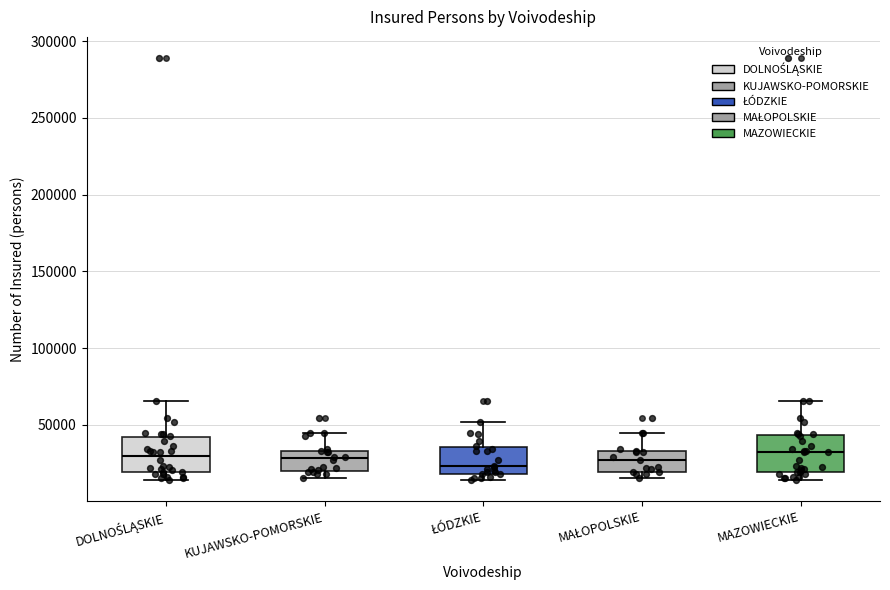

Reading left to right, transcribe this box plot: for each box, give where its median line is, the range the box spans, and where its two whiskers end, as read against the y-axis. The values are not printed on the chart, so give them approximately, as read against the axis.

DOLNOŚLĄSKIE: median 30000, box 20000 to 40000, whiskers 15000 to 65000
KUJAWSKO-POMORSKIE: median 30000, box 20000 to 35000, whiskers 15000 to 45000
ŁÓDZKIE: median 25000, box 20000 to 35000, whiskers 15000 to 50000
MAŁOPOLSKIE: median 25000, box 20000 to 35000, whiskers 15000 to 45000
MAZOWIECKIE: median 30000, box 20000 to 45000, whiskers 15000 to 65000